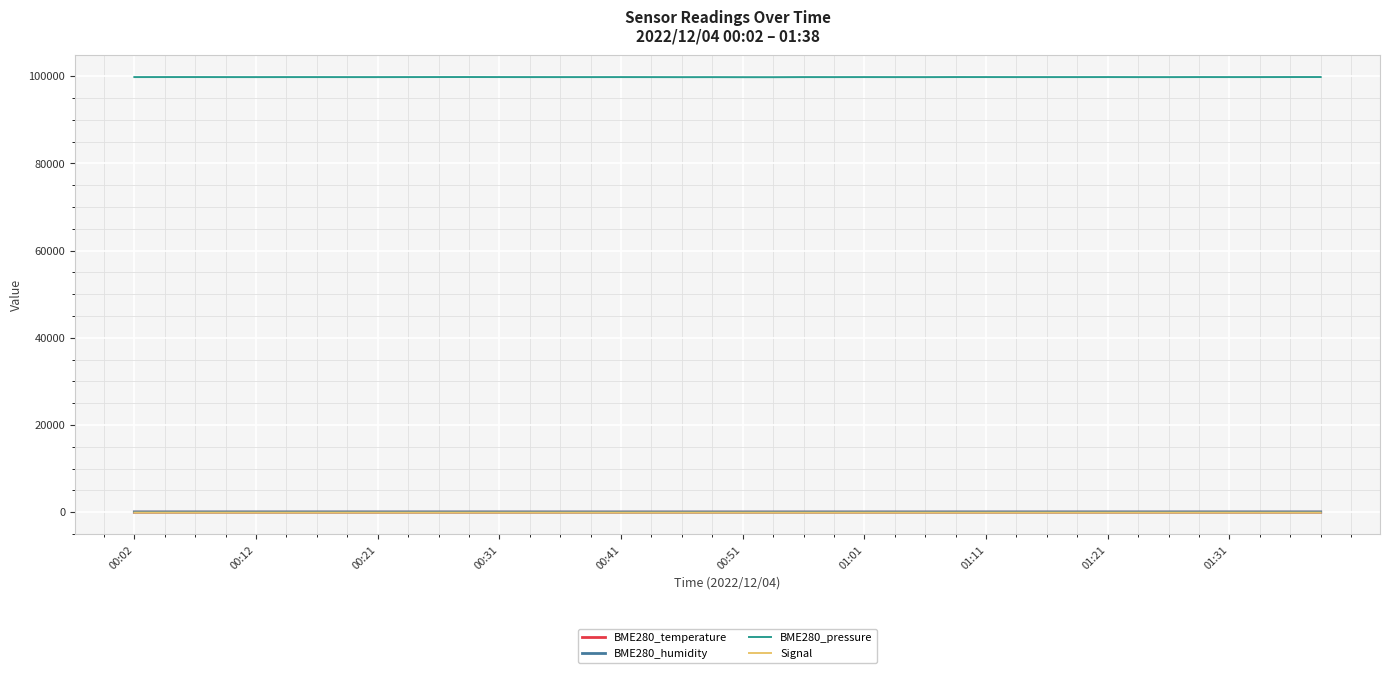

How many distinct data groups are displayed?

4